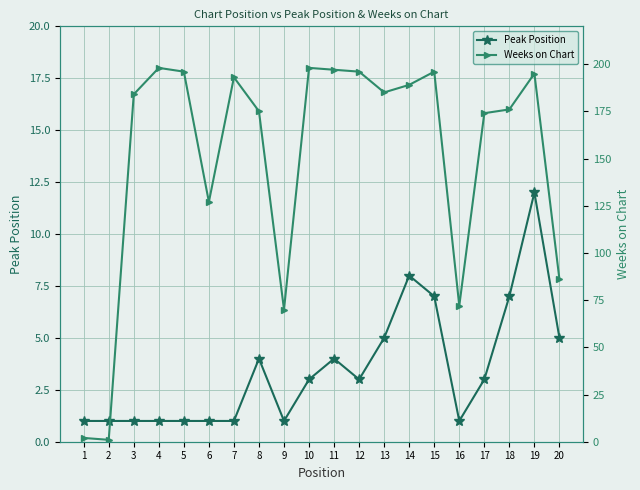

List the labels in order of Weeks on Chart value, smallest first.

2, 1, 9, 16, 20, 6, 17, 8, 18, 3, 13, 14, 7, 19, 5, 12, 15, 11, 4, 10